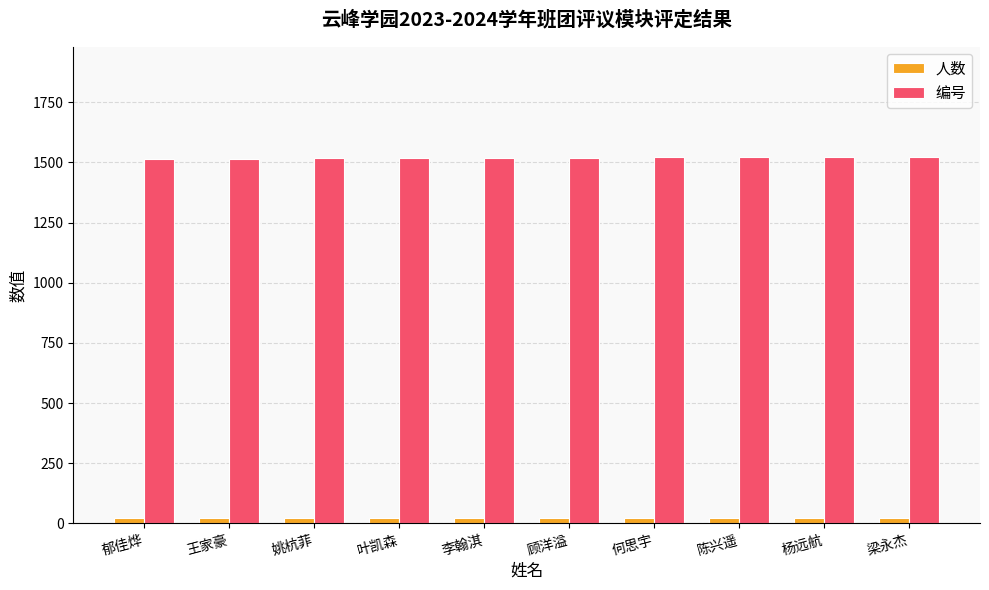

How many groups of bars are there?

10